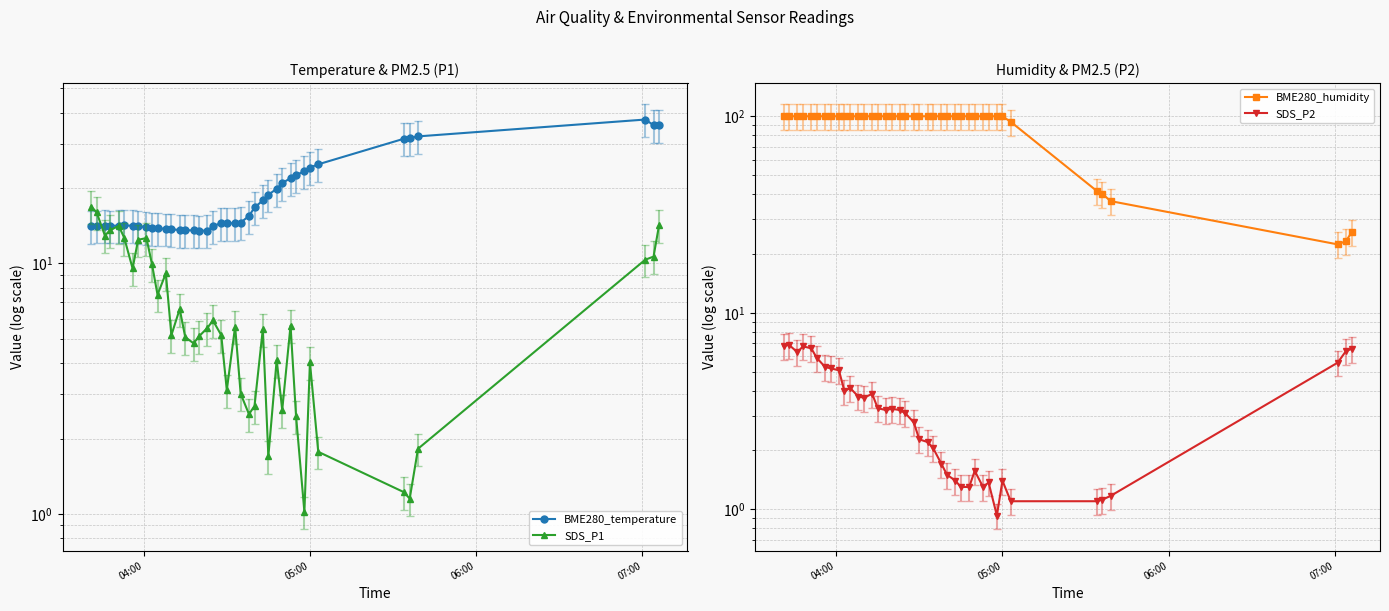

True or false: BME280_temperature and BME280_humidity intersect in this chart.

True